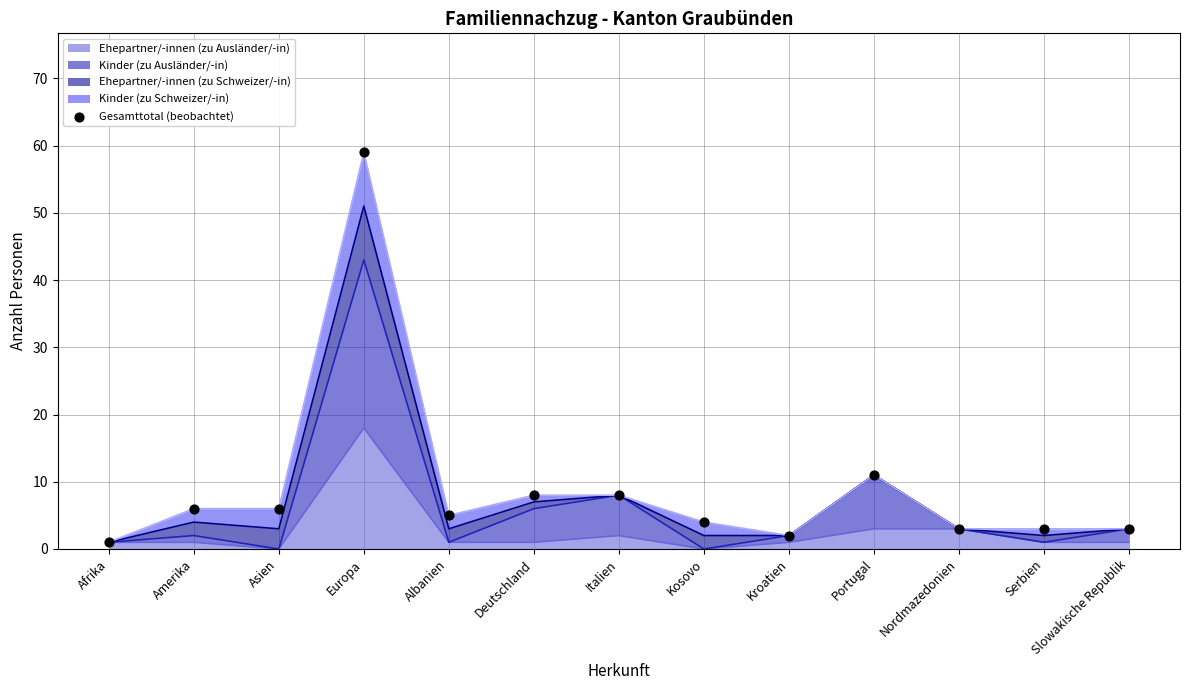

Approximately how many times larger is the value at Nordmazedonien compared to Slowakische Republik?

1.0